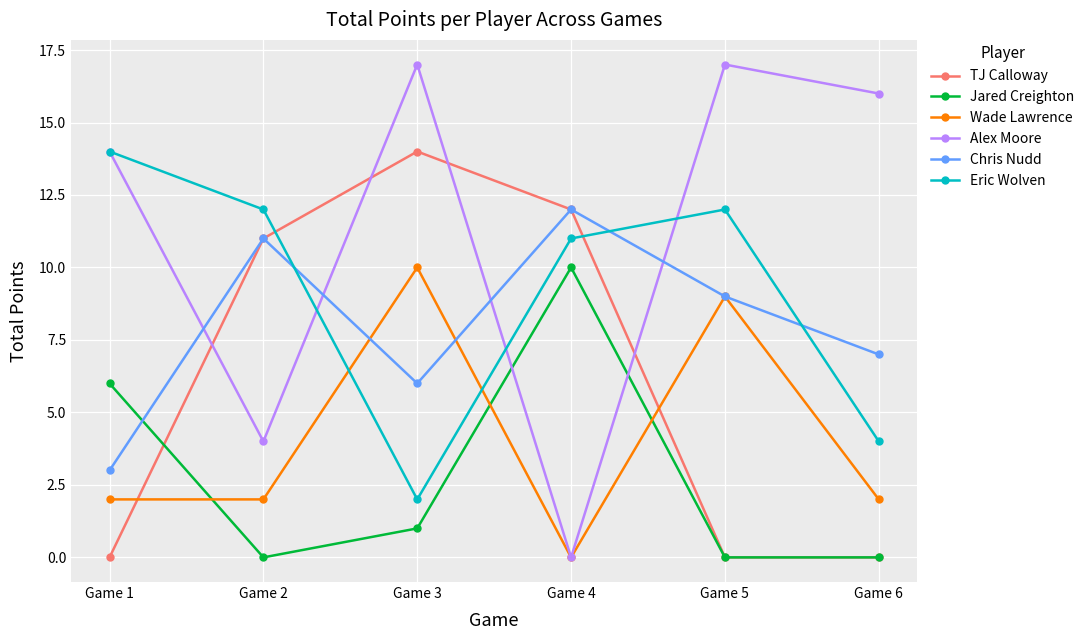

At which category does Alex Moore reach its first local valley?

Game 2